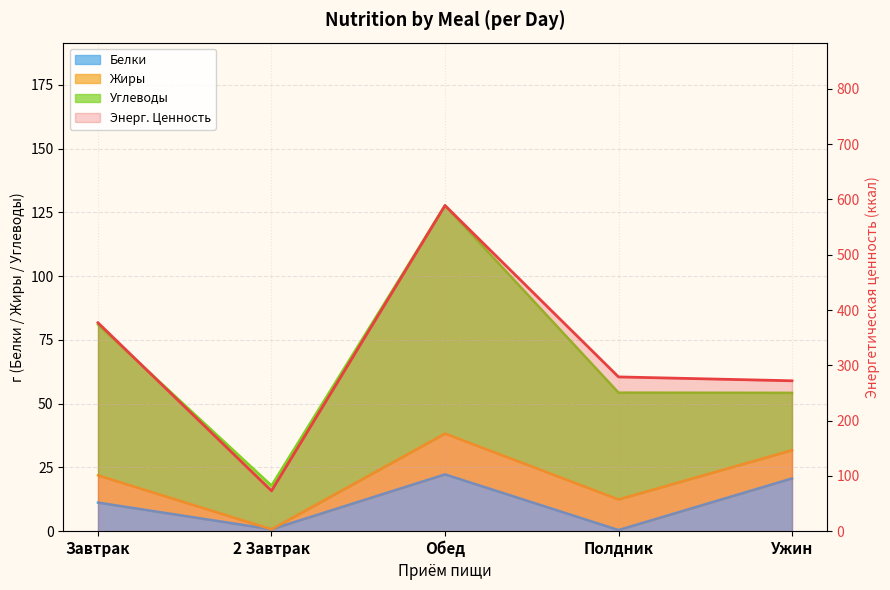

In Белки, how many points are higher than both neighbors (excluding endpoints)?

1